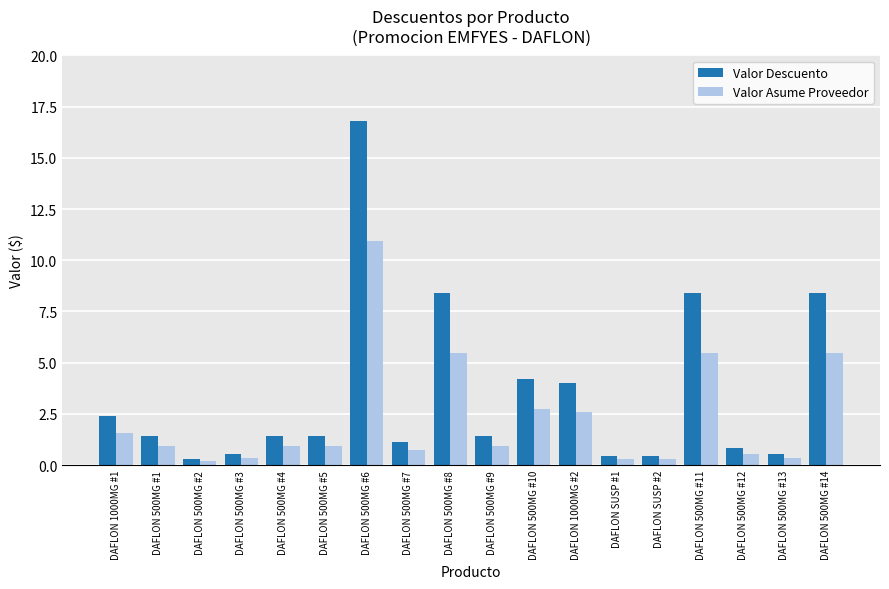

What is the label of the 18th bar from the left?

DAFLON 500MG #14